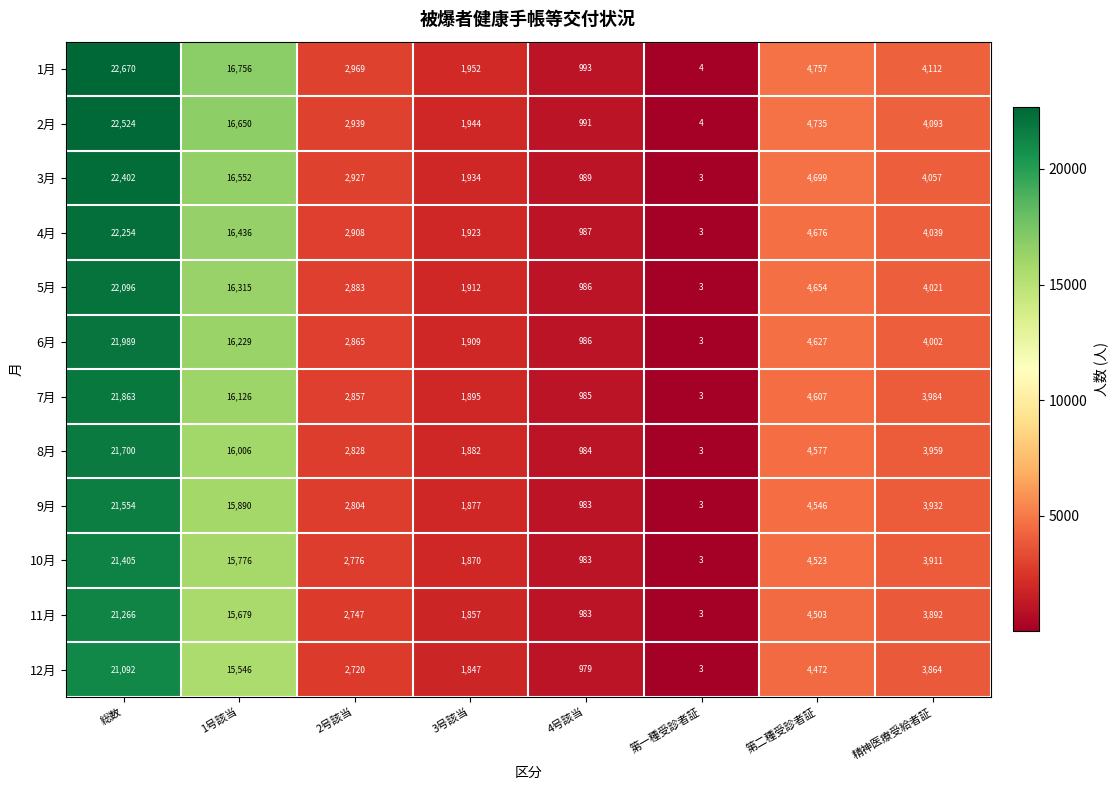

What is the difference between the highest and lowest values at 精神医療受給者証?

248